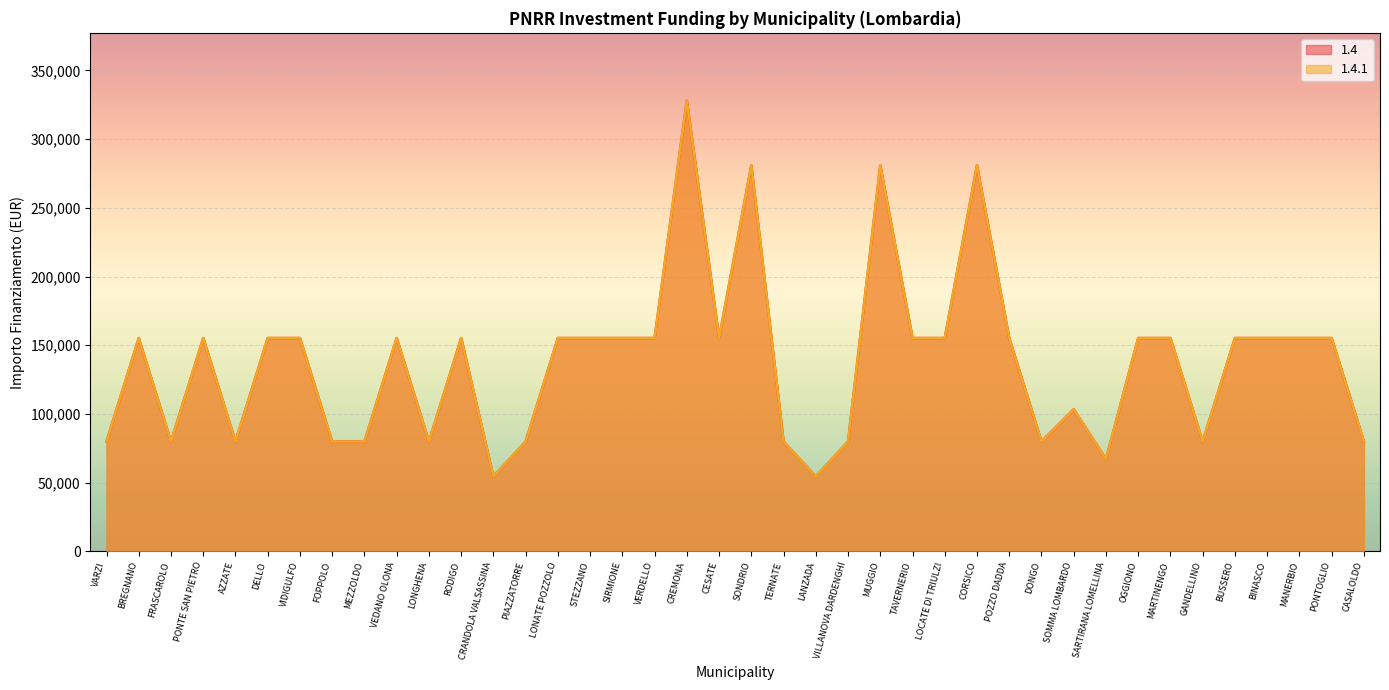

True or false: 1.4 has a value of 501113 at SONDRIO.

False